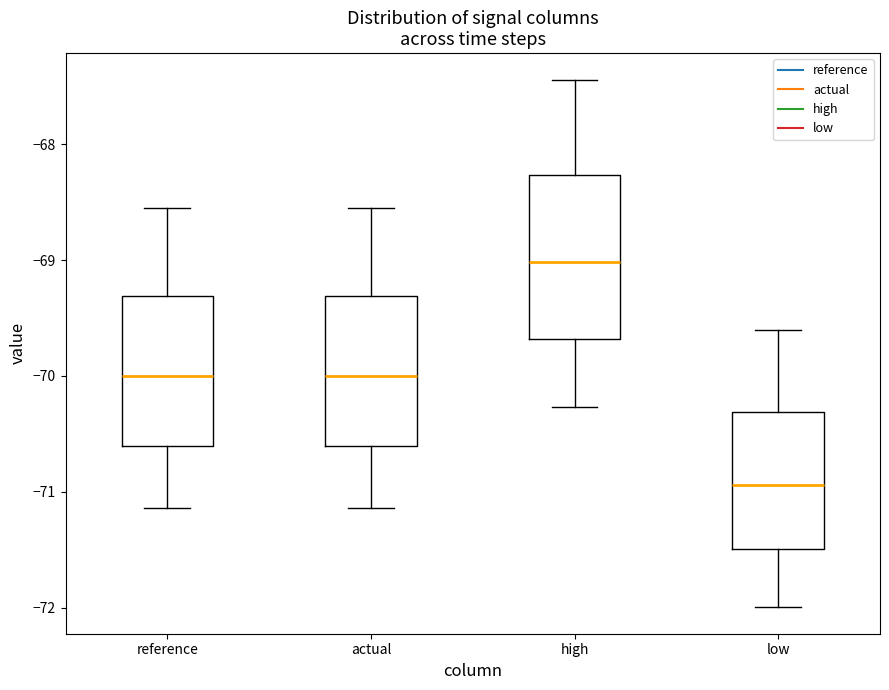

Where does the median line of the box for low sit on the y-axis? The values are not printed on the chart, so give them approximately, as read against the axis.

-70.9